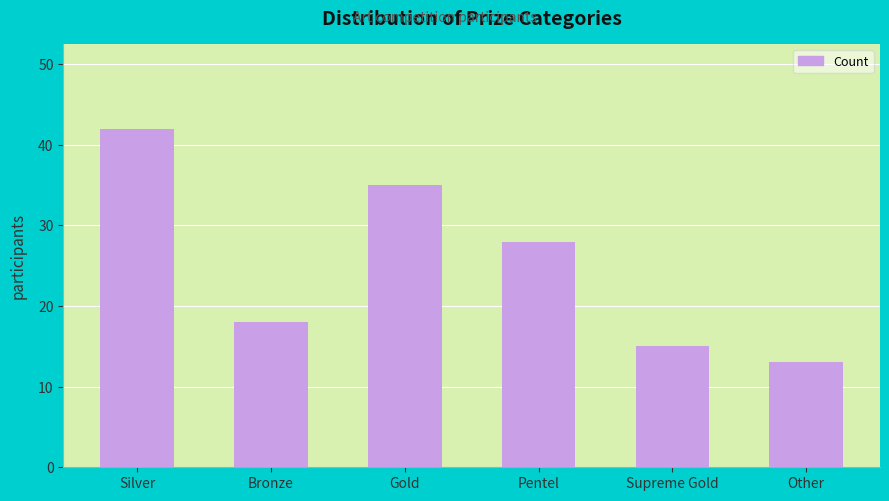

List the labels in order of value, smallest first.

Other, Supreme Gold, Bronze, Pentel, Gold, Silver